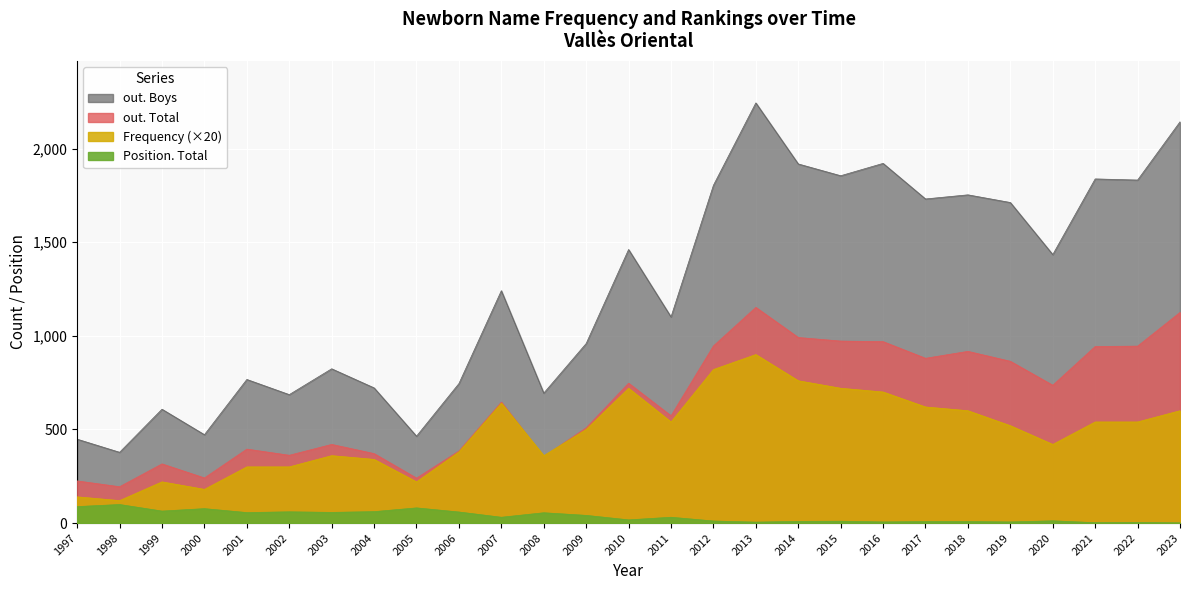

Reading right to left, list all the values displayed in this chart.

out. Total: 2023=1125	2022=945	2021=943	2020=736	2019=864	2018=917	2017=880	2016=969	2015=972	2014=991	2013=1152	2012=946	2011=573	2010=747	2009=509	2008=355	2007=646	2006=385	2005=240	2004=371	2003=420	2002=362	2001=395	2000=241	1999=316	1998=194	1997=225
out. Boys: 2023=2143	2022=1832	2021=1838	2020=1434	2019=1712	2018=1753	2017=1731	2016=1921	2015=1855	2014=1918	2013=2244	2012=1804	2011=1101	2010=1461	2009=959	2008=694	2007=1241	2006=745	2005=464	2004=722	2003=824	2002=686	2001=767	2000=472	1999=608	1998=378	1997=448
Frequency: 2023=600	2022=540	2021=540	2020=420	2019=520	2018=600	2017=620	2016=700	2015=720	2014=760	2013=900	2012=820	2011=540	2010=720	2009=500	2008=360	2007=640	2006=380	2005=220	2004=340	2003=360	2002=300	2001=300	2000=180	1999=220	1998=120	1997=140
Position. Total: 2023=1	2022=3	2021=2	2020=12	2019=6	2018=8	2017=8	2016=6	2015=10	2014=9	2013=5	2012=11	2011=31	2010=17	2009=41	2008=55	2007=31	2006=59	2005=81	2004=61	2003=57	2002=60	2001=56	2000=77	1999=64	1998=99	1997=88